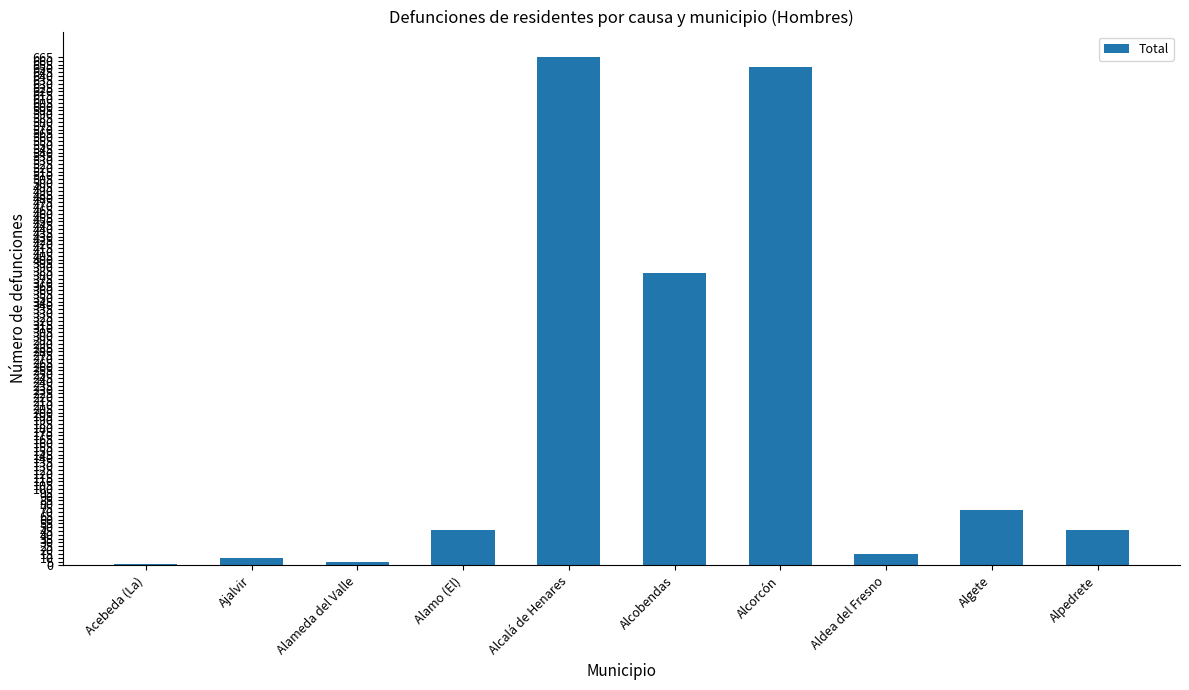

What is the maximum value shown in the chart?

665